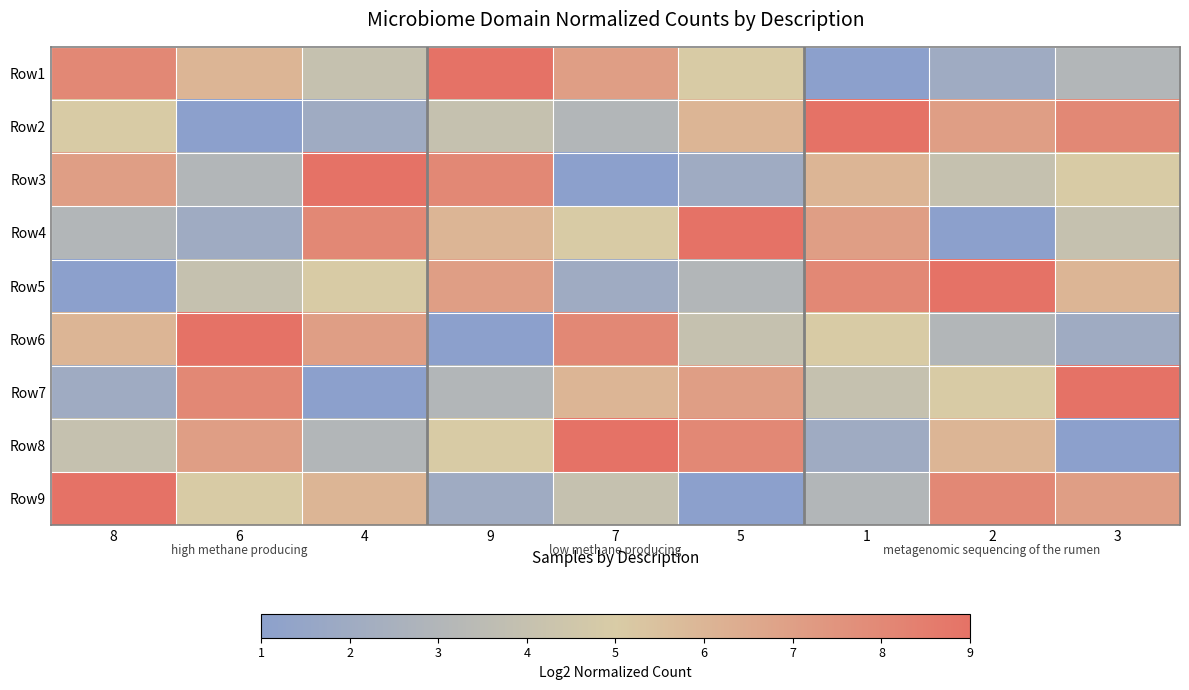

What is the maximum value shown in the chart?

9